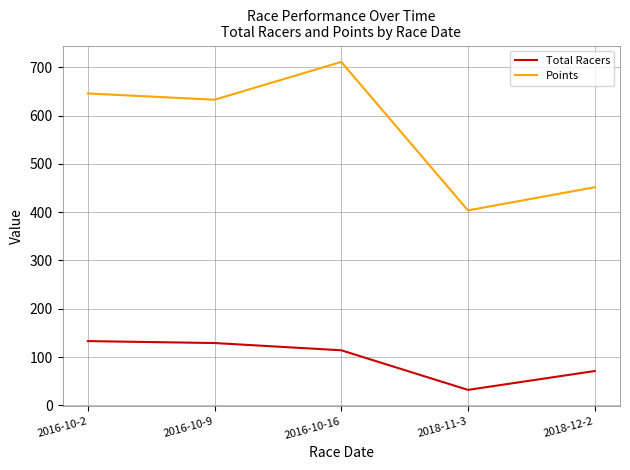

How many interior local peaks does the Points series have?

1